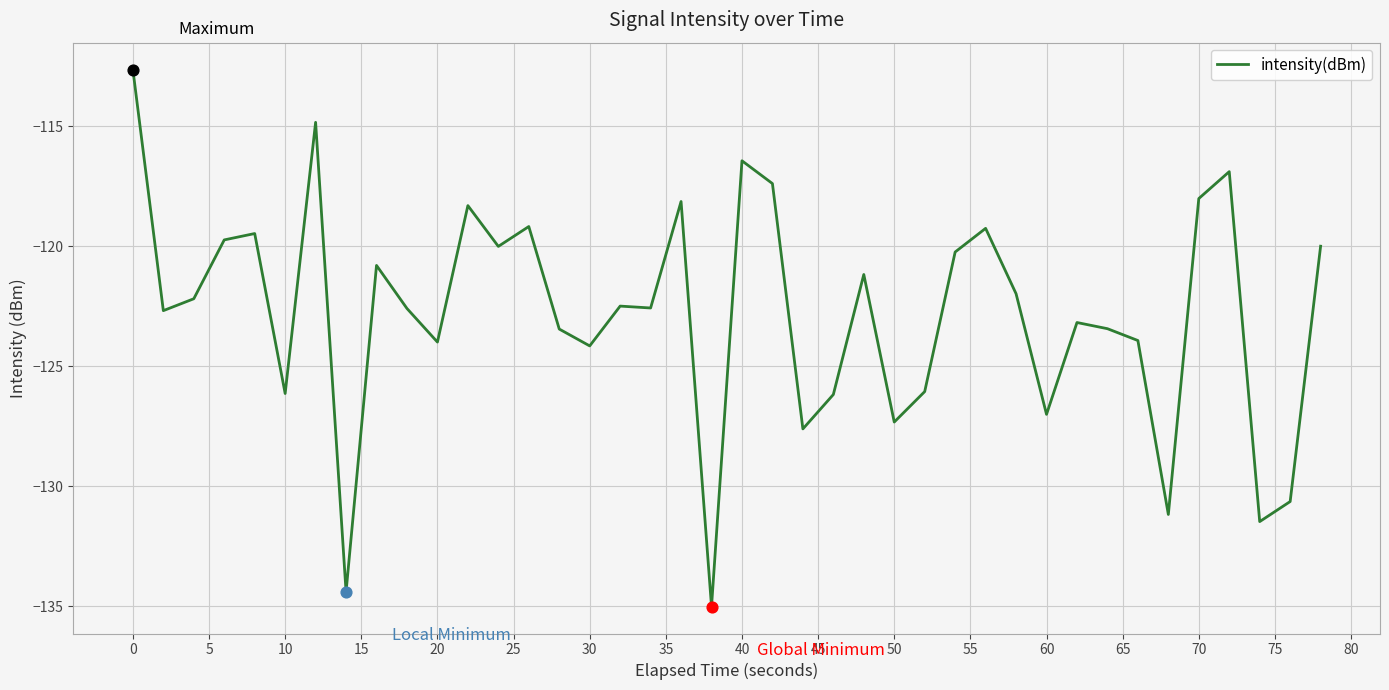

What is the minimum value shown in the chart?

-135.0